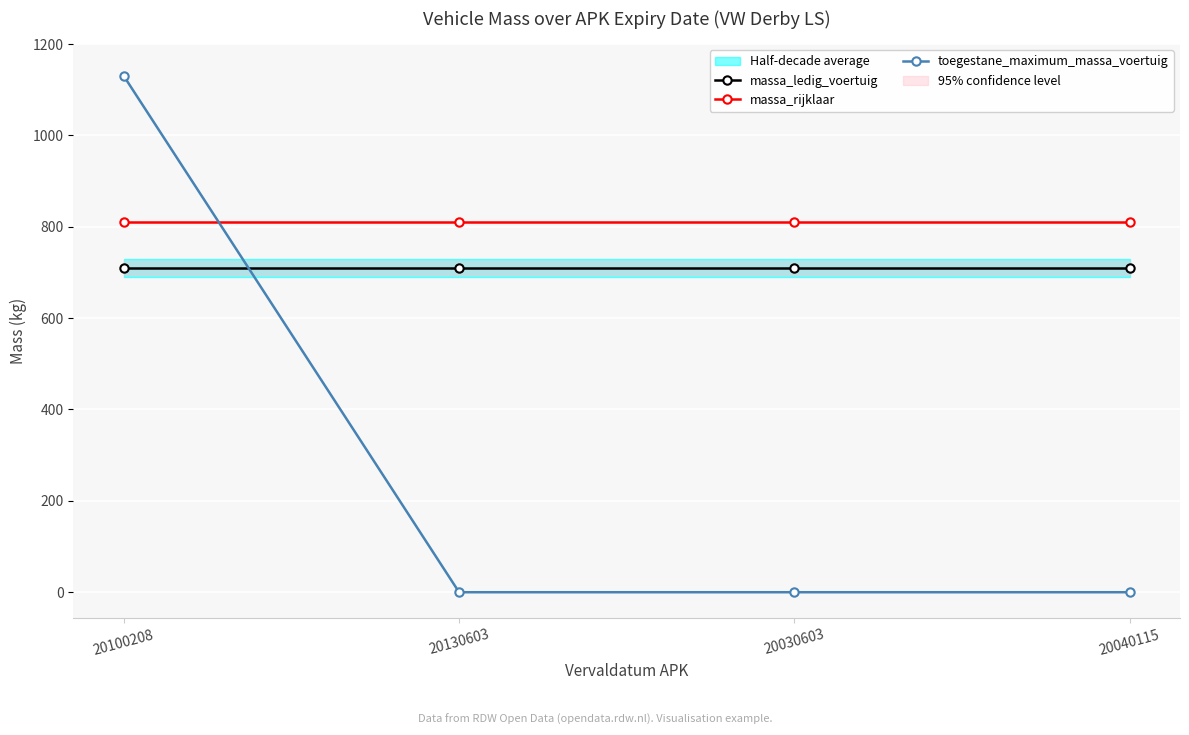

What is the total value across all series at 20040115?

1520